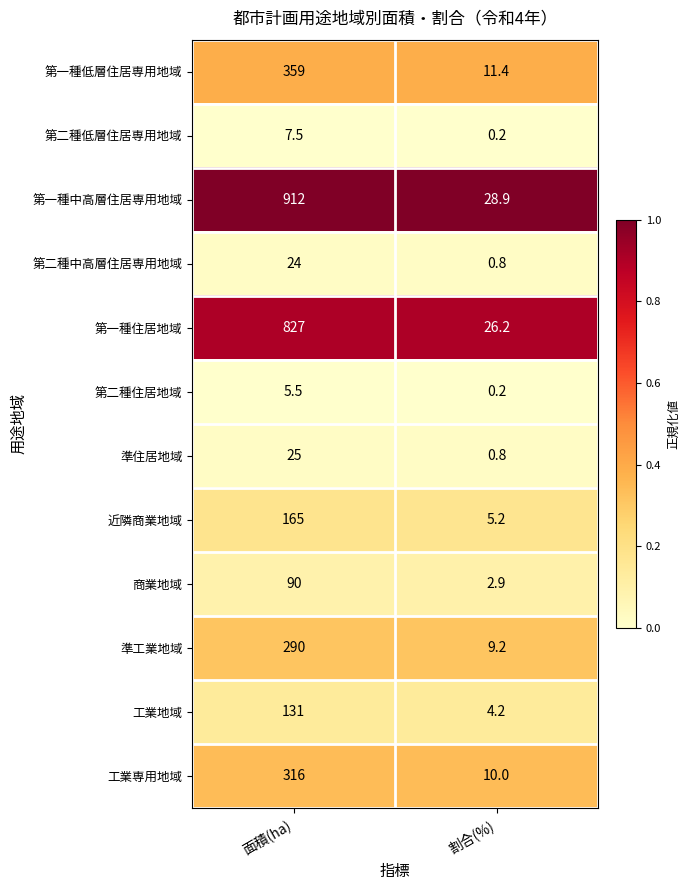

What is the total value across all series at 面積(ha)?

3152.0